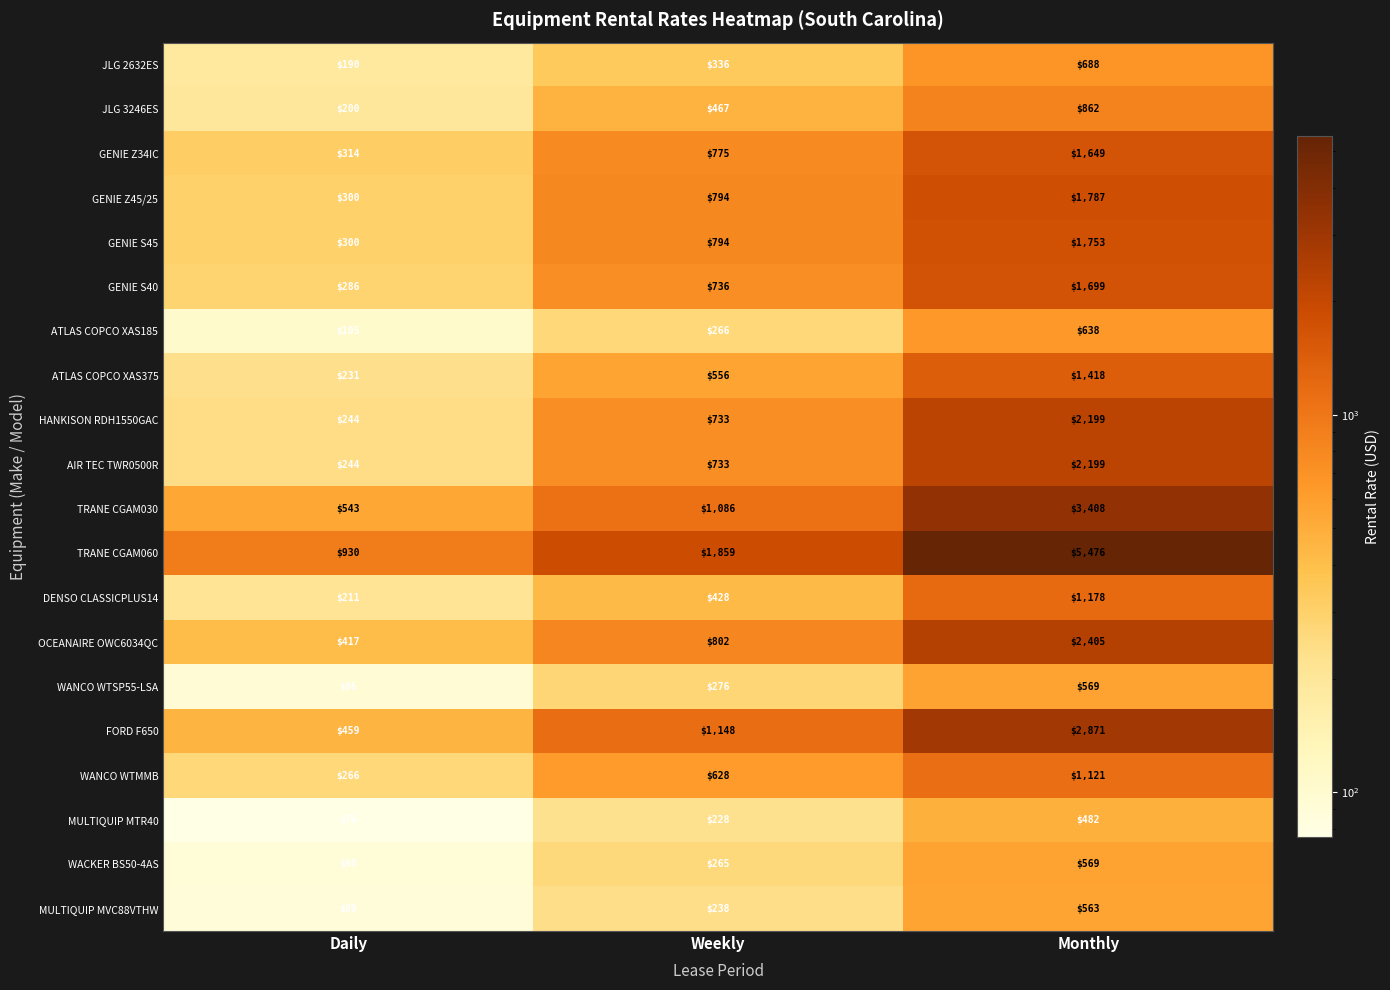

What is the difference between the maximum and minimum values in the GENIE S40 series?

1413